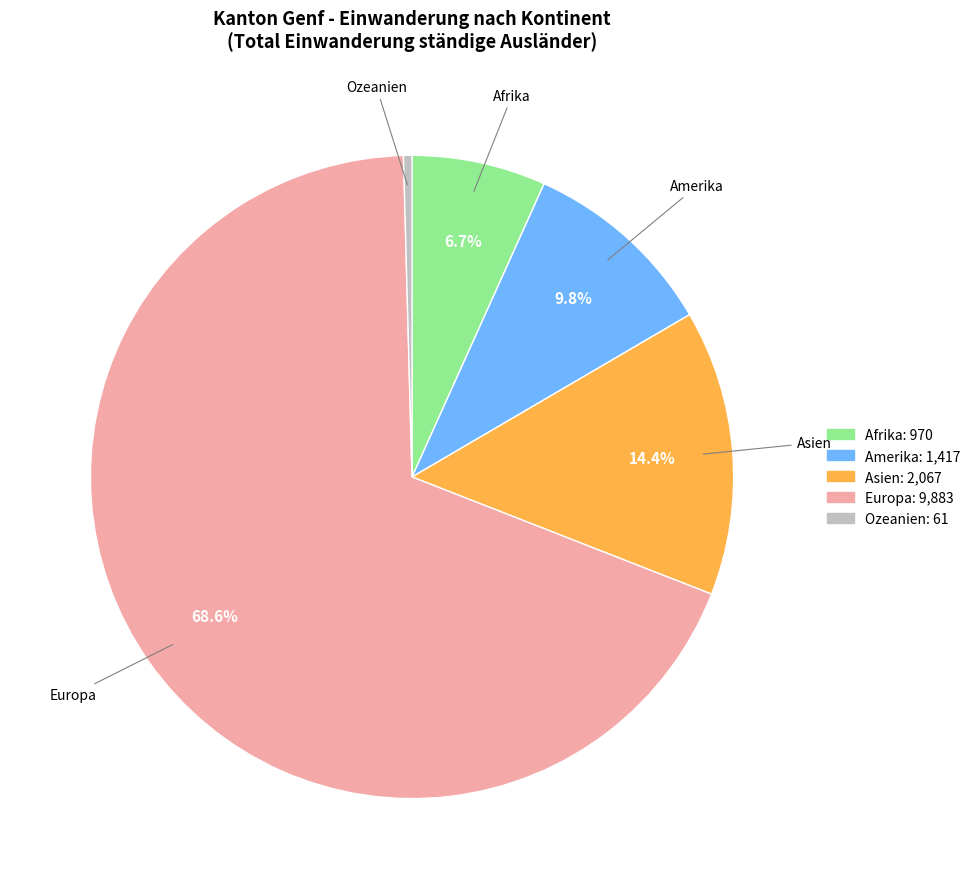

Does Europa account for over 50% of the chart?

Yes